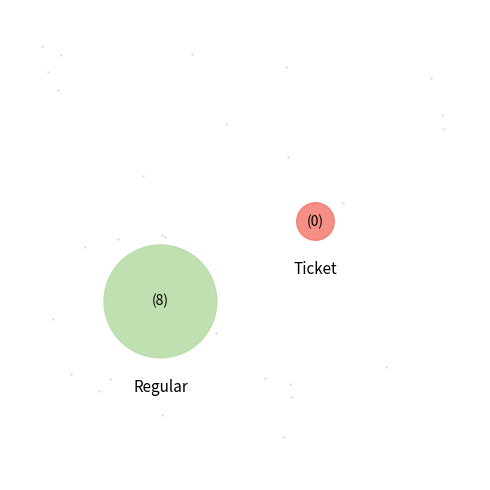

Between Ticket and Regular, which is larger?

Regular